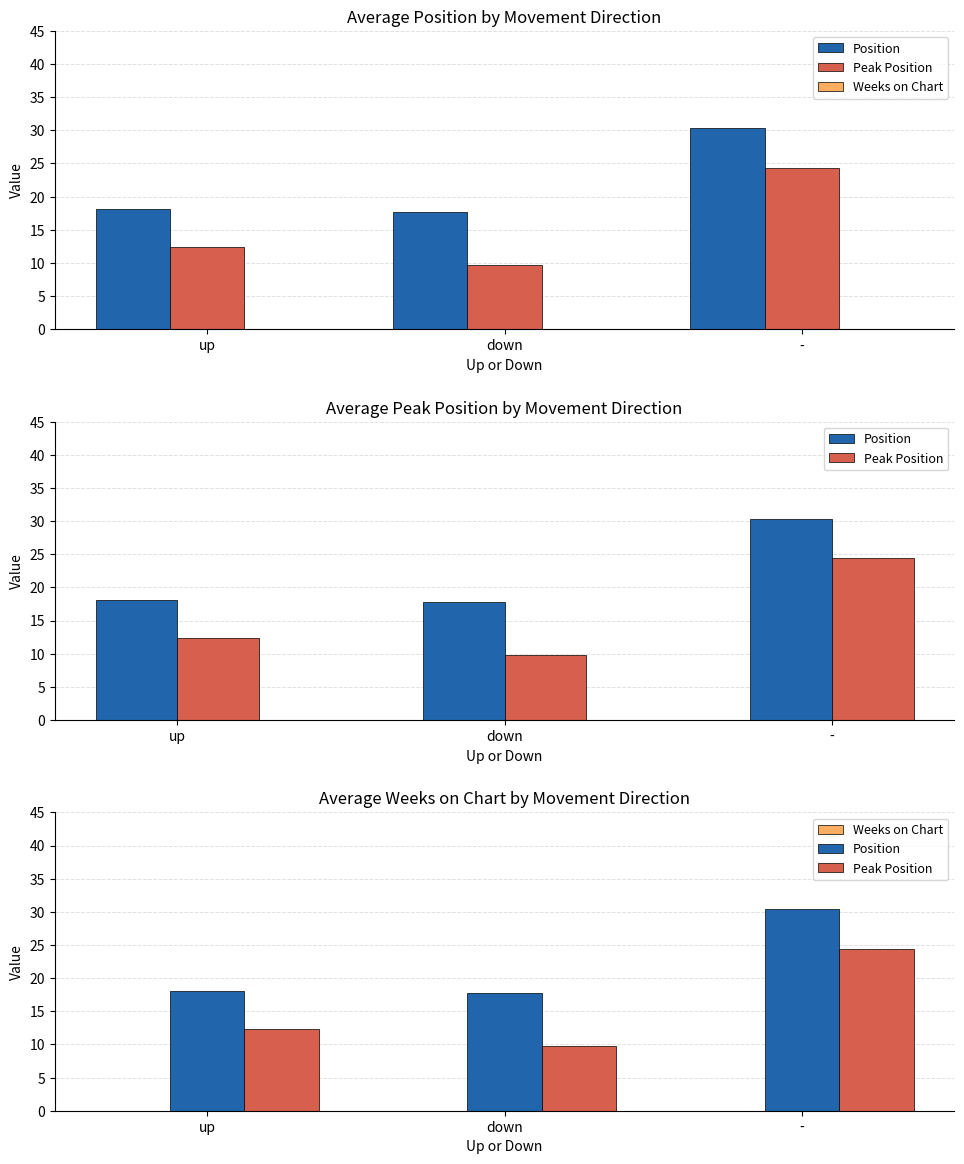

The value of Weeks on Chart at up is 0.0. True or false?

True